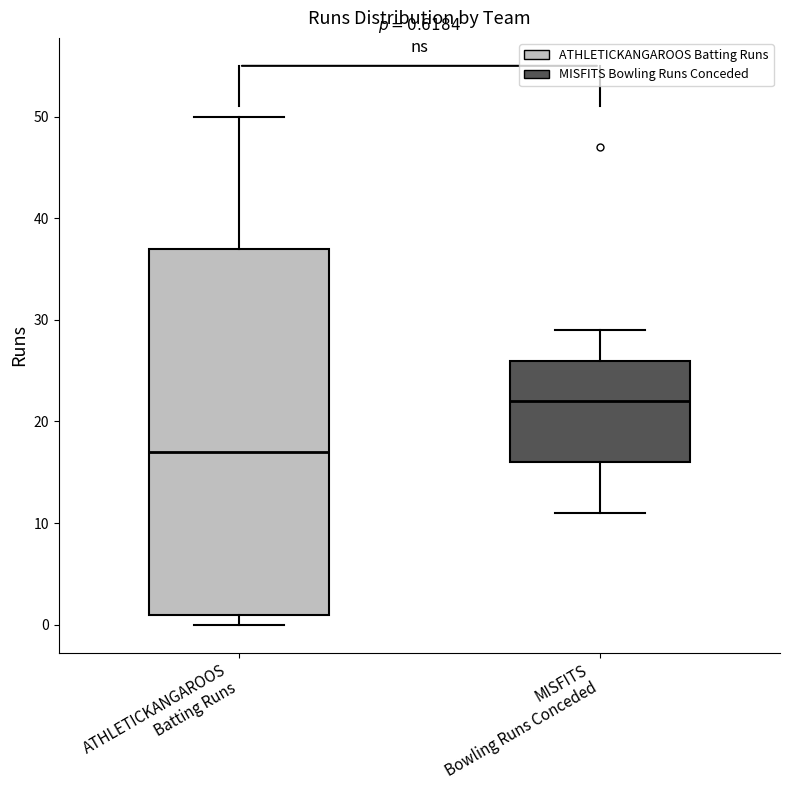

Which box is the tallest, from its lower edge to its upper edge?

ATHLETICKANGAROOS Batting Runs